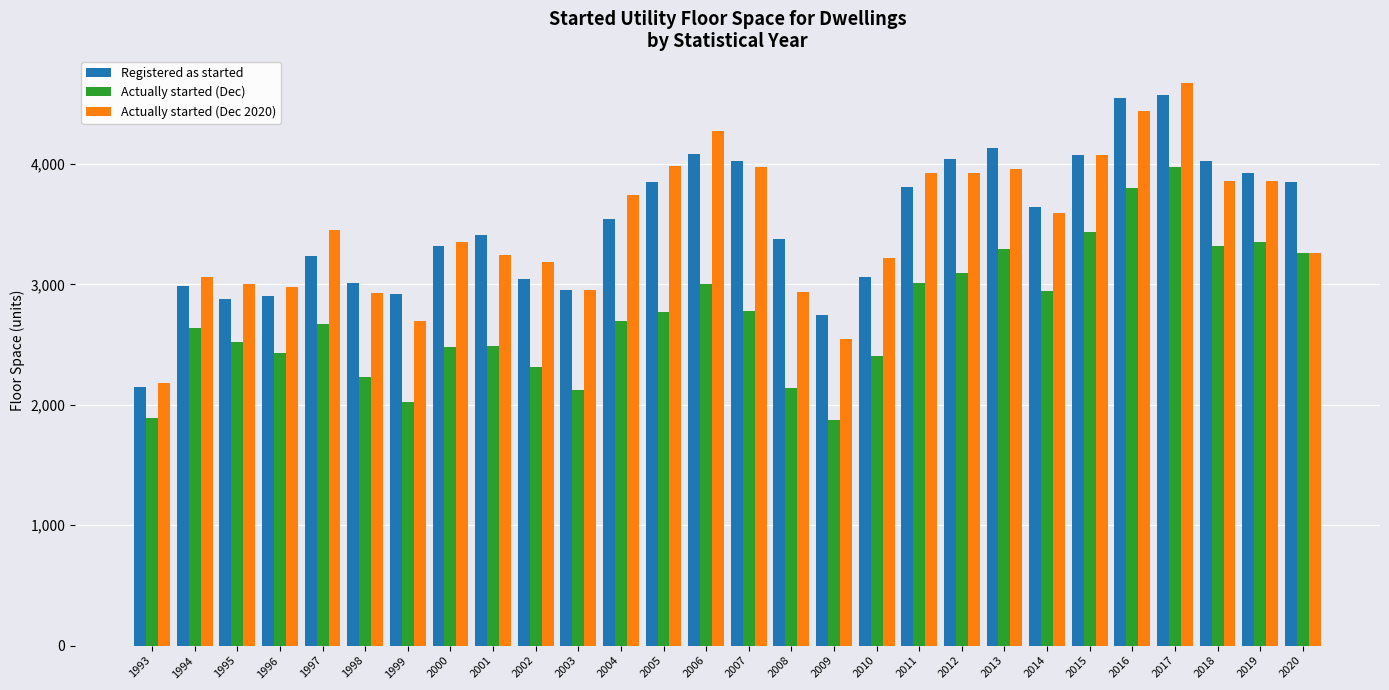

Between 1993 and 1998, which series saw the biggest shift?

Registered as started